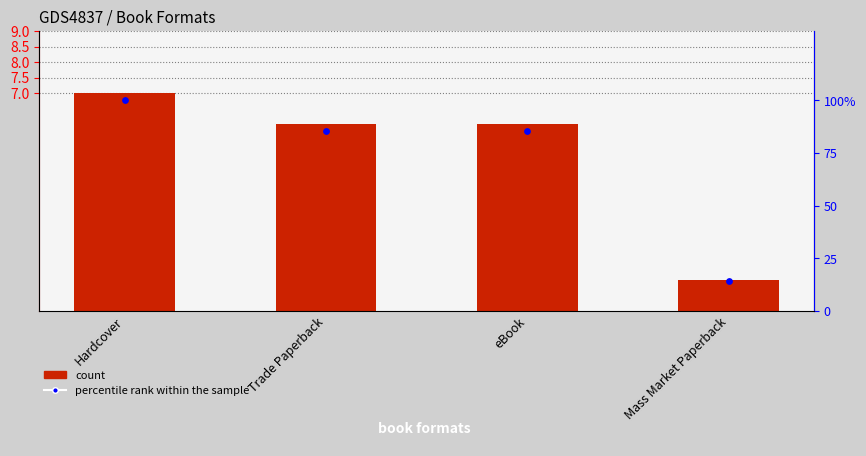

At which category is the sum across all series the highest?

Hardcover